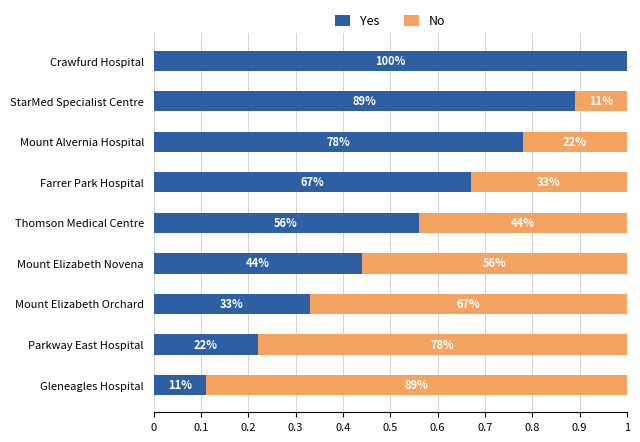

What are all the series names shown in the legend?

Yes, No